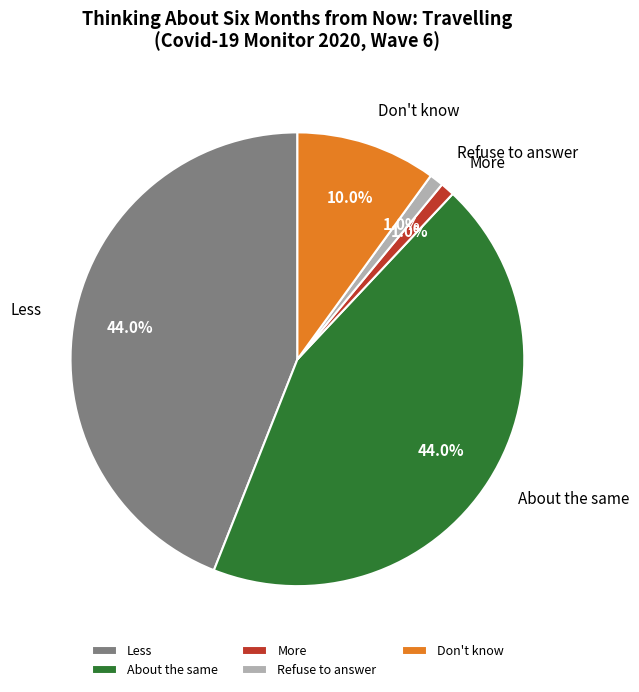

True or false: About the same accounts for 33% of the total.

False